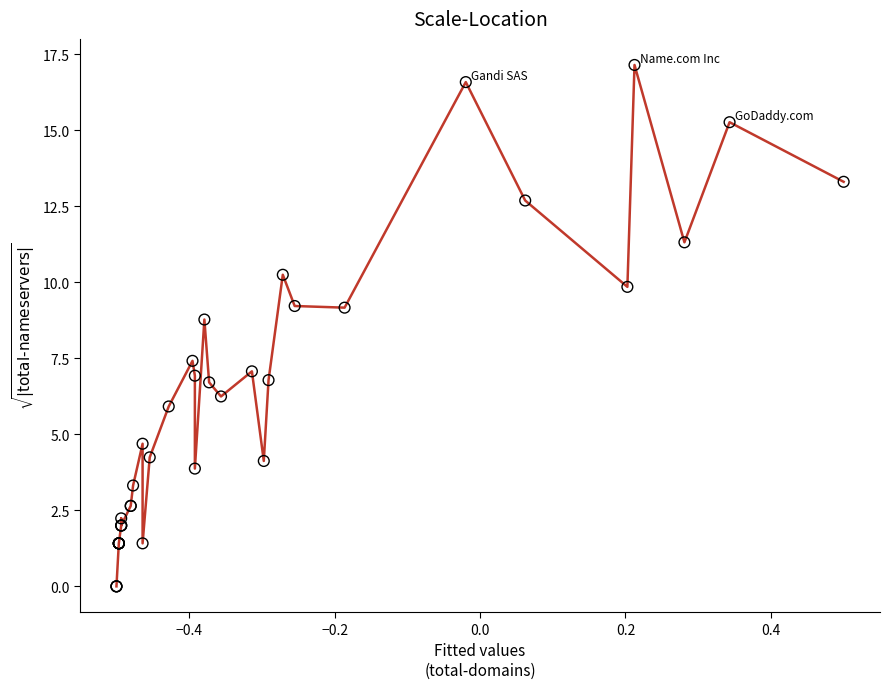

What Y value in the scatter plot is closest to 8?

7.4